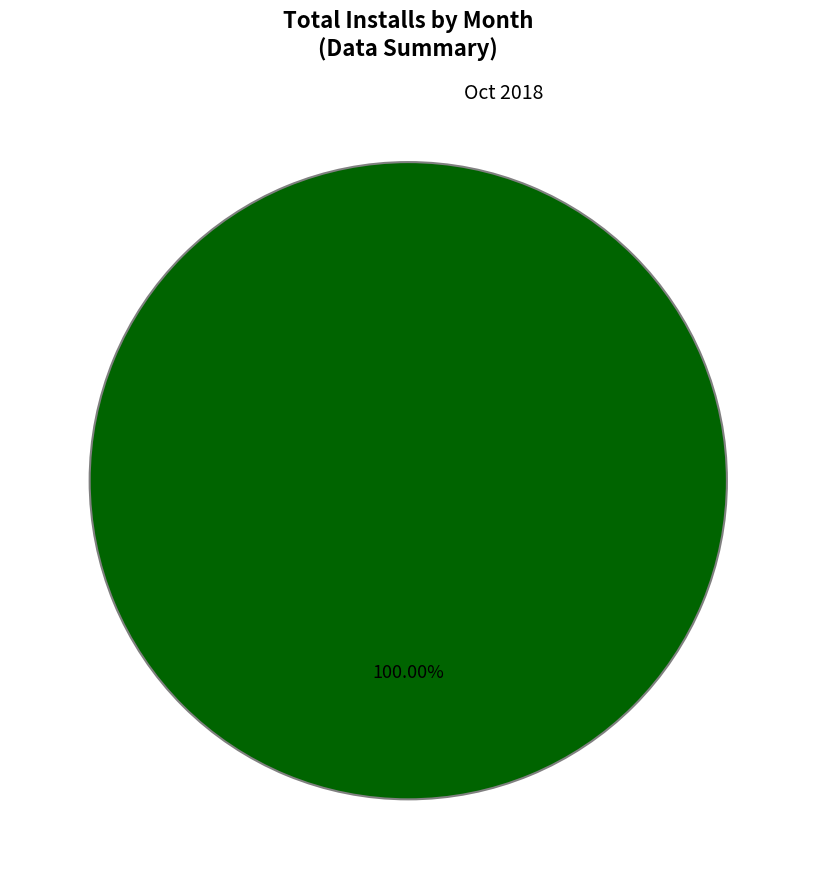

Is there a majority slice in this chart?

Yes